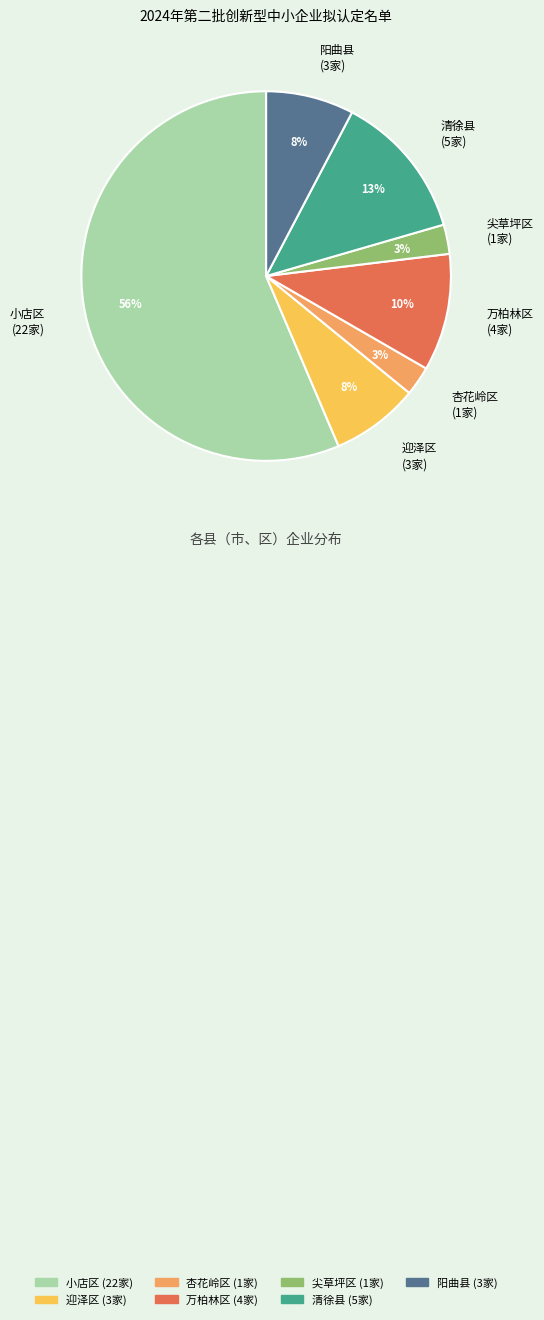

What percentage is the 阳曲县 slice, to the nearest percent?

8%